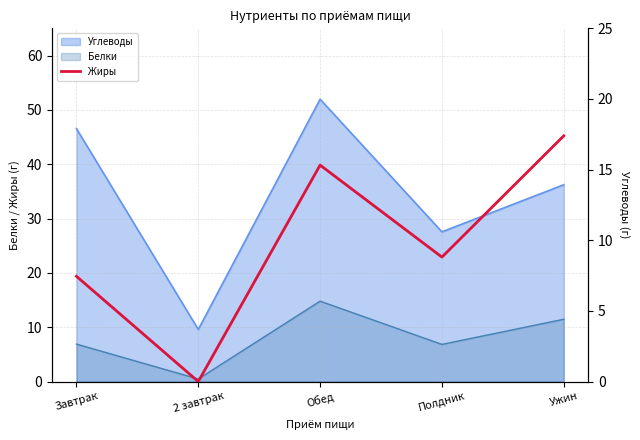

Reading right to left, extract all data points from this chart.

17.4	8.8	15.3	0.0	7.5